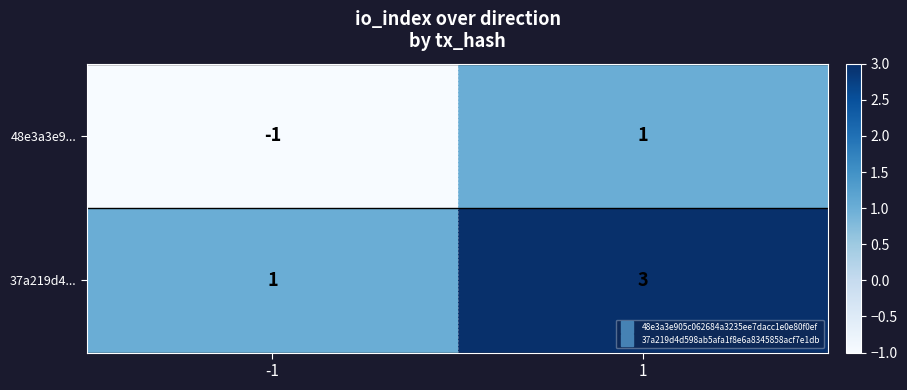

Which series has the largest total across all categories?

37a219d4...